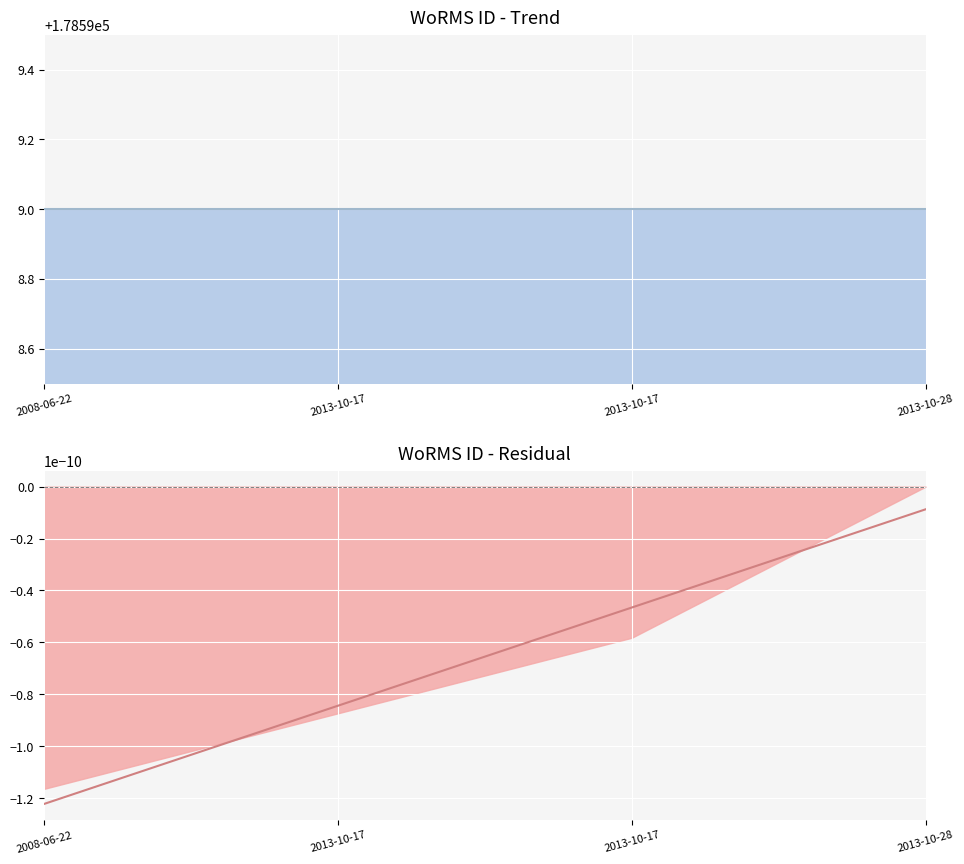

What is the label of the 3rd point from the left?

2013-10-17